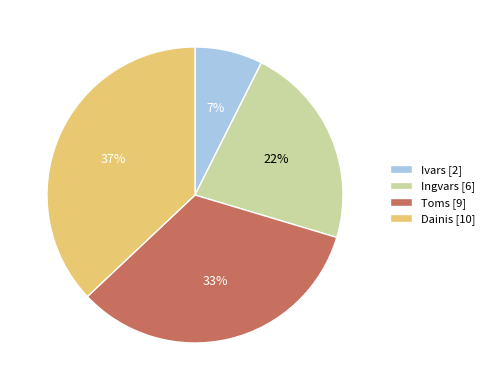

What is the smallest slice in the pie chart?

Ivars